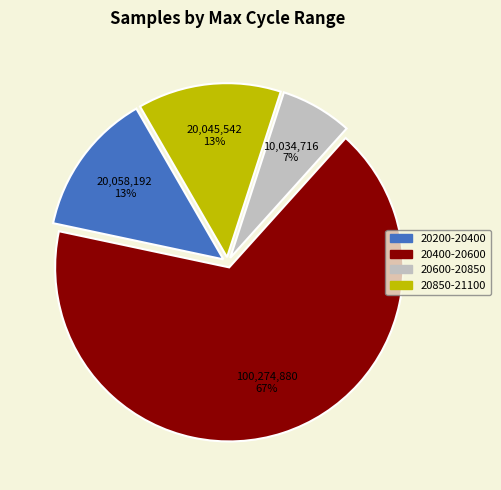

Between 20600-20850 and 20400-20600, which is larger?

20400-20600